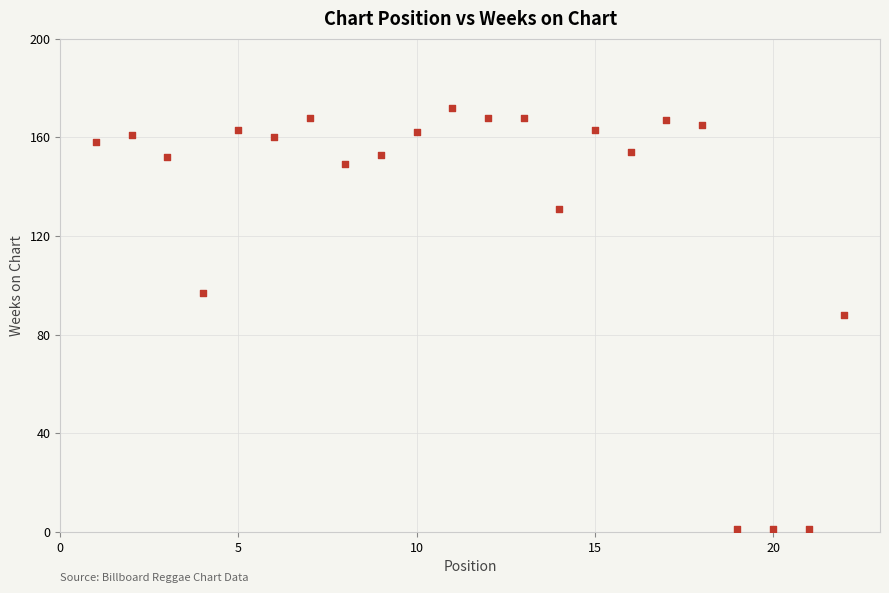

What is the range of X values (max minus min)?

21